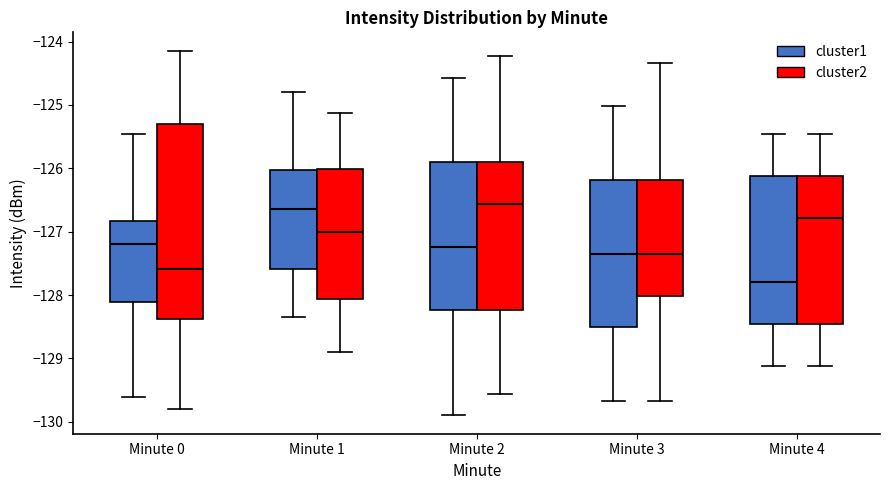

Which box has the lowest median line?

Minute 4 (cluster1)